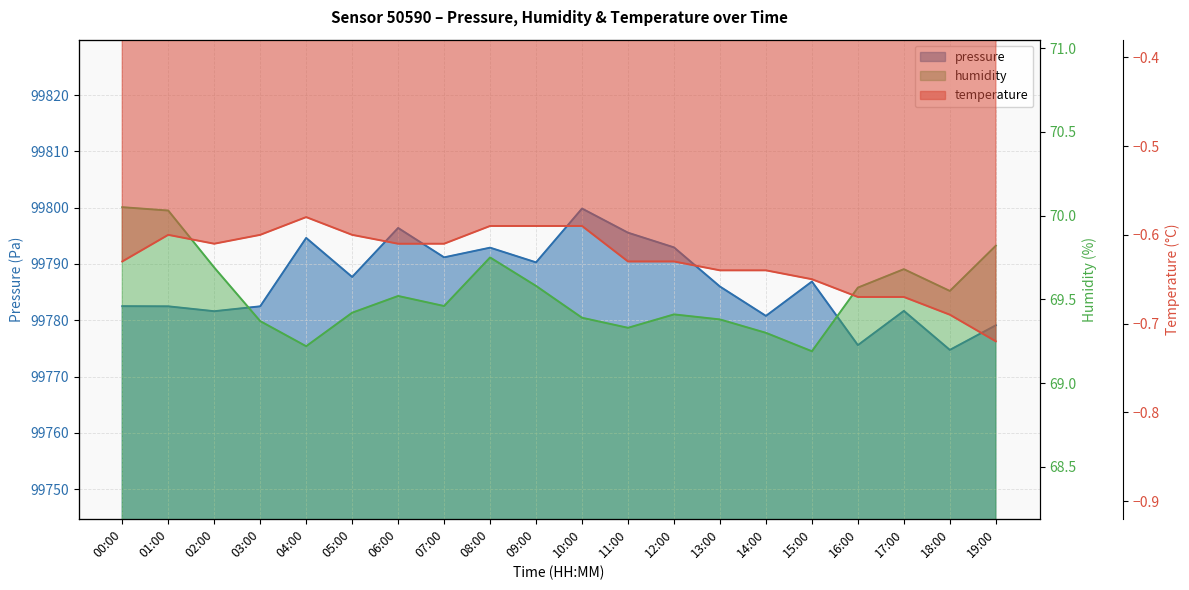

Which series has the largest range (max minus min)?

pressure